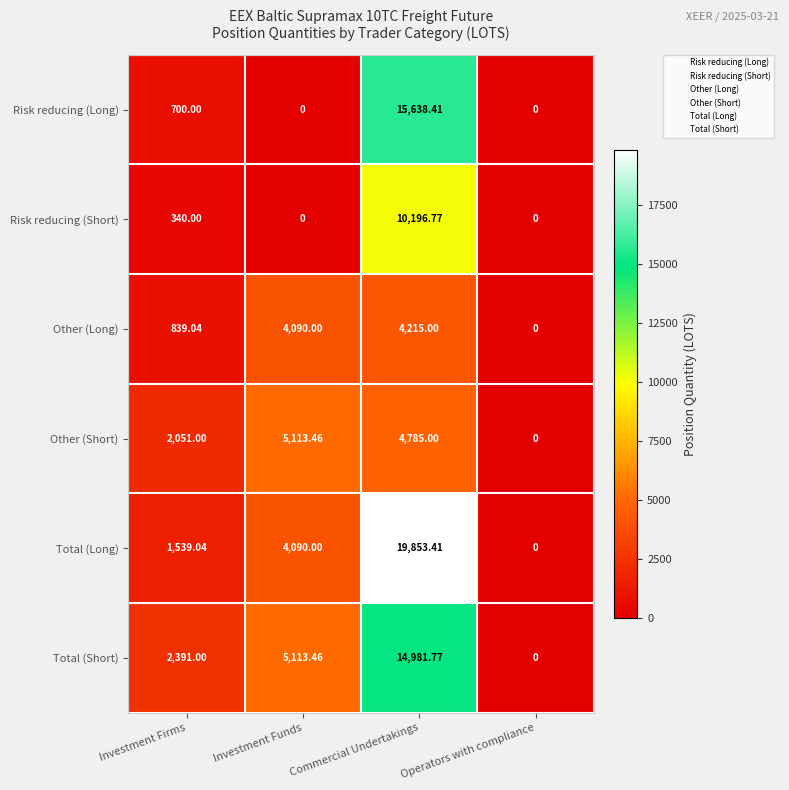

At how many categories does at least one series exceed 14368?

1